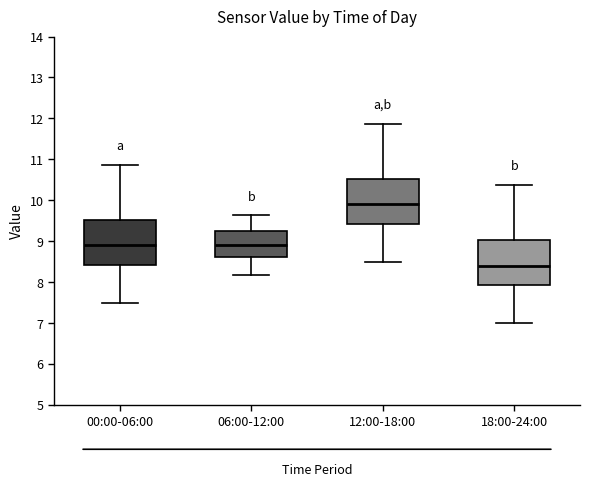

Where does the median line of the box for 06:00-12:00 sit on the y-axis? The values are not printed on the chart, so give them approximately, as read against the axis.

8.9